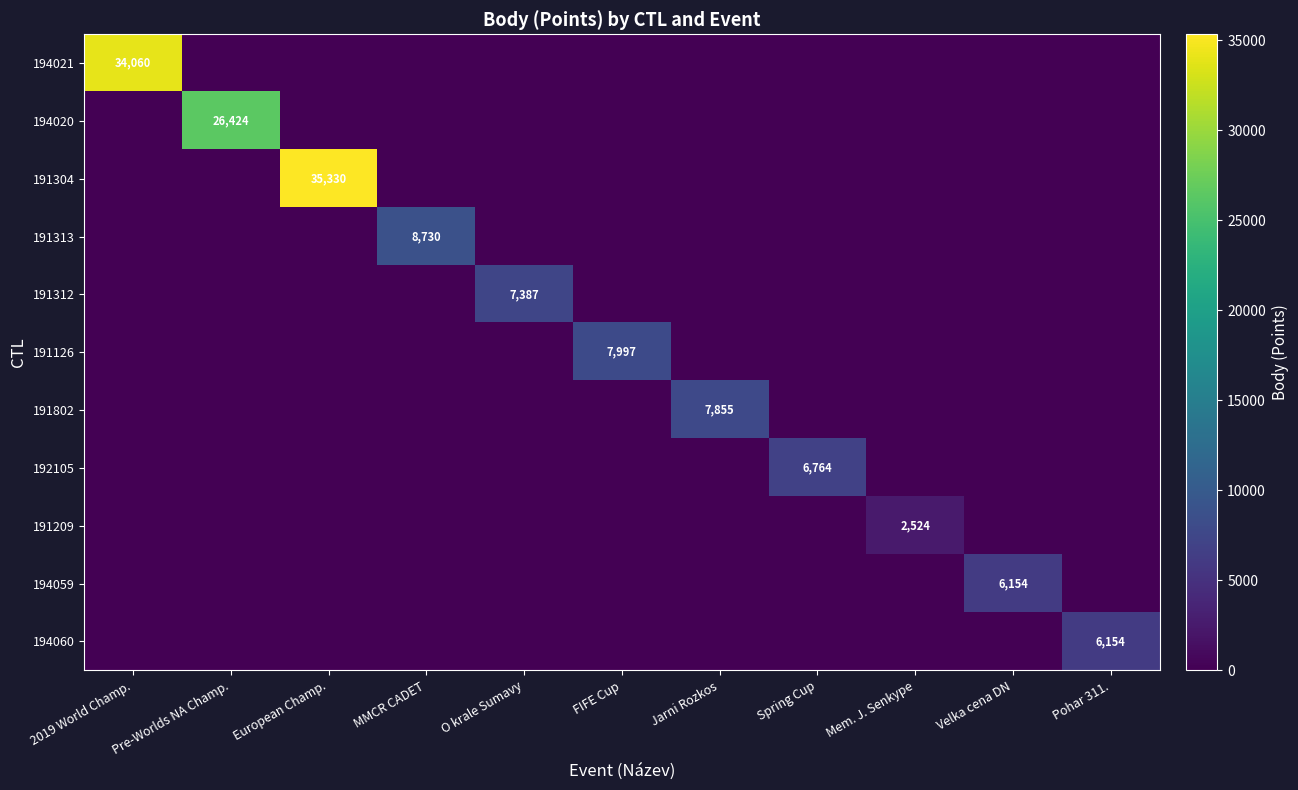

List the labels in order of 191802 value, largest first.

Jarni Rozkos, 2019 World Champ., Pre-Worlds NA Champ., European Champ., MMCR CADET, O krale Sumavy, FIFE Cup, Spring Cup, Mem. J. Senkyре, Velka cena DN, Pohar 311.